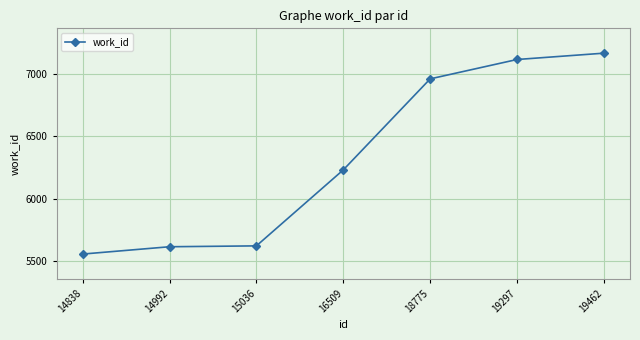

Read the value at 19462, to the nearest 100.

7200